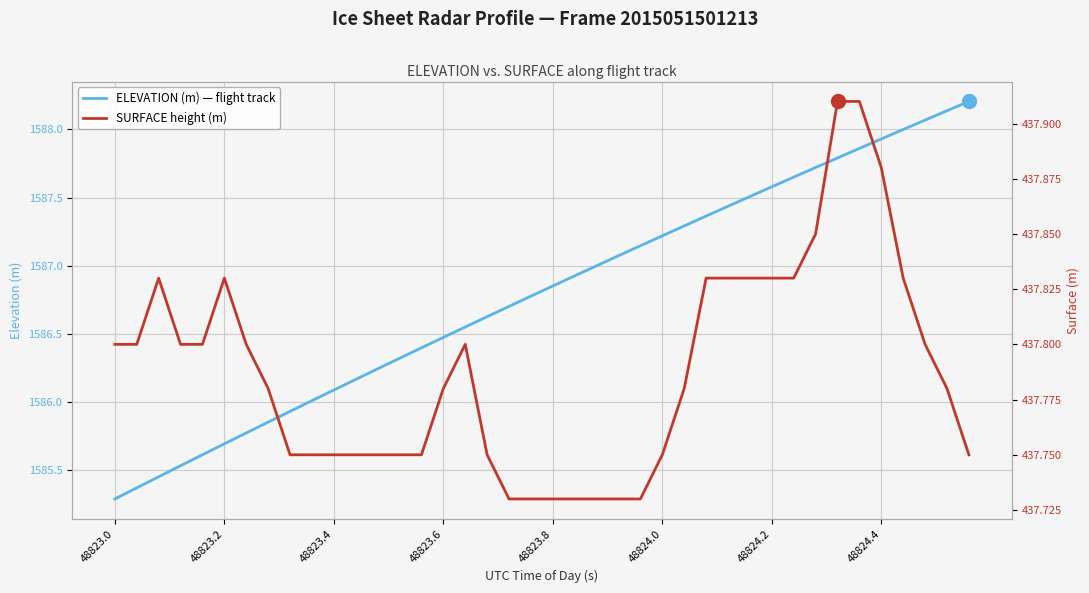

True or false: SURFACE height (m) has a value of 437.8 at 31.

True